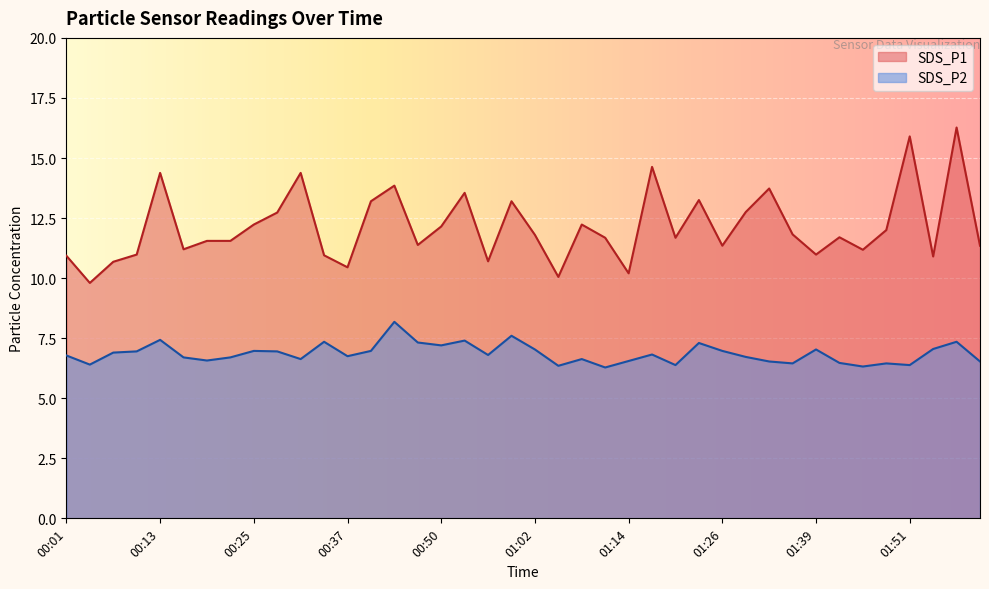

Does the chart display data point markers on the line(s)?

No